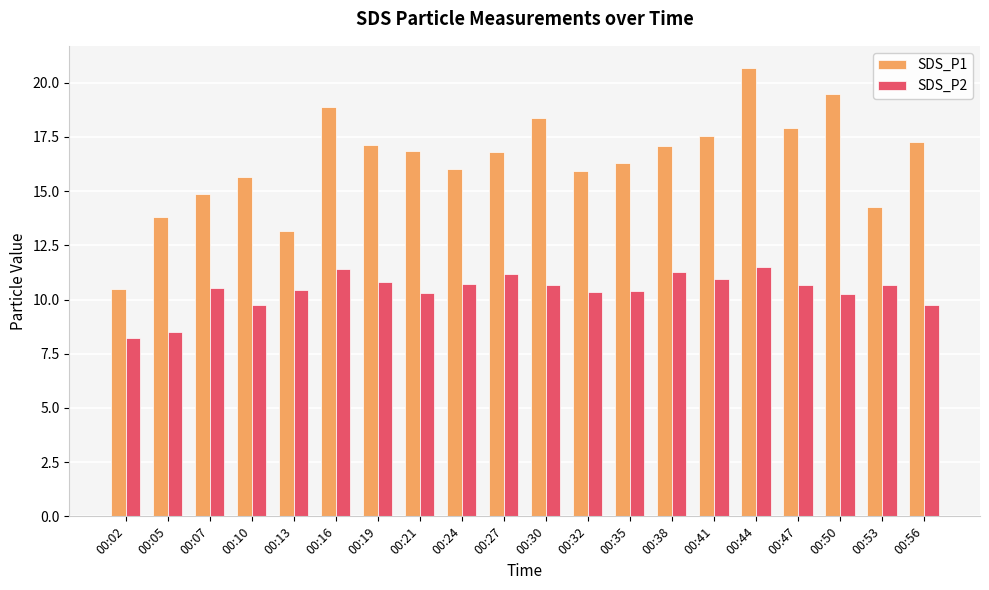

Is the value of SDS_P2 at 00:02 greater than the value of SDS_P1 at 00:38?

No